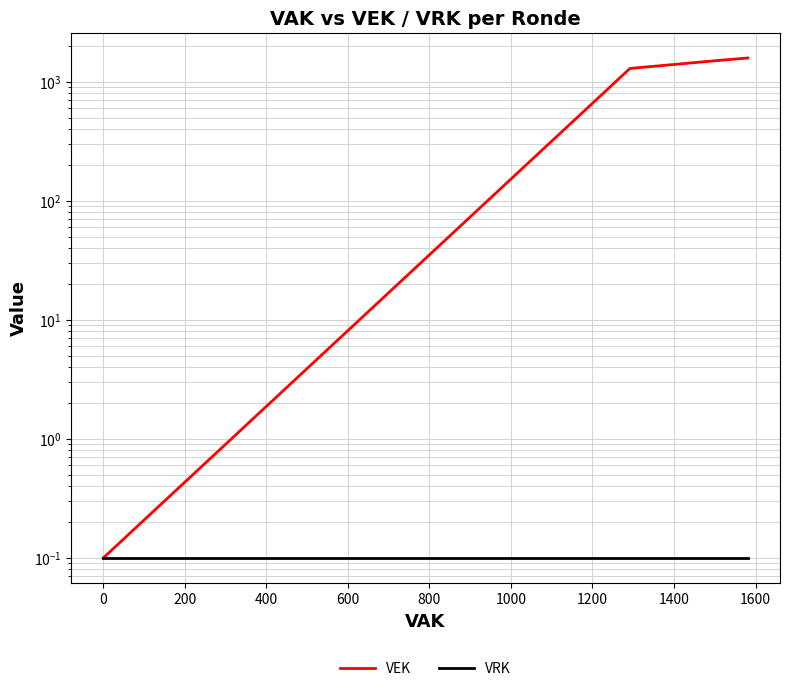

True or false: VEK has more than 1 interior local peaks.

False